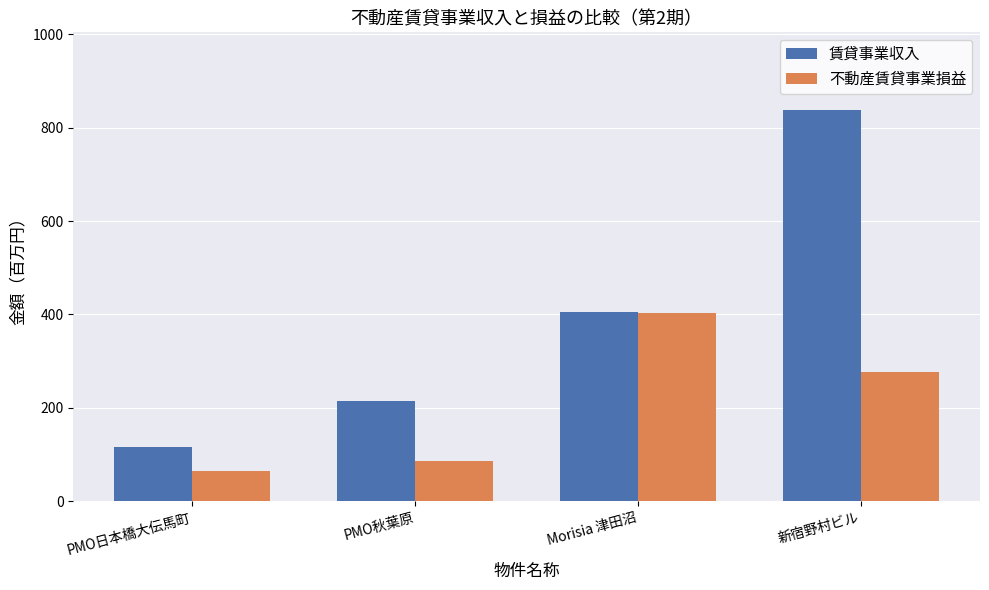

Reading left to right, list all the values displayed in this chart.

賃貸事業収入: PMO日本橋大伝馬町=117	PMO秋葉原=214	Morisia 津田沼=406	新宿野村ビル=837
不動産賃貸事業損益: PMO日本橋大伝馬町=65	PMO秋葉原=87	Morisia 津田沼=404	新宿野村ビル=277